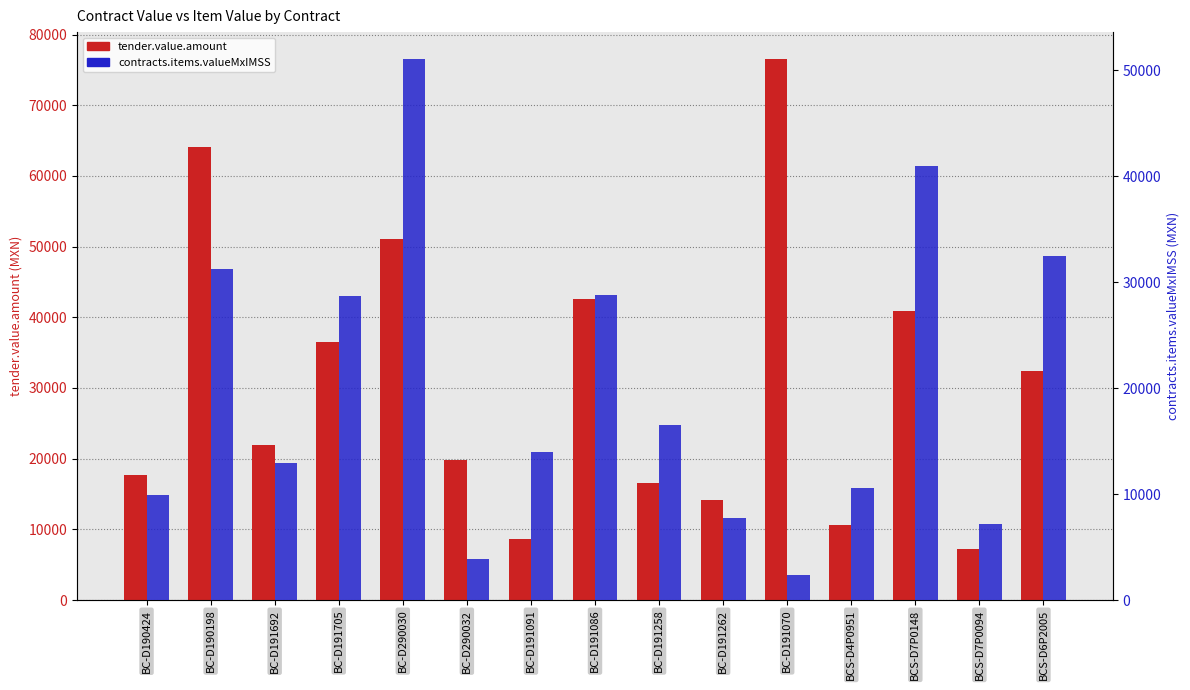

How many data points in tender.value.amount are above 21978?

7